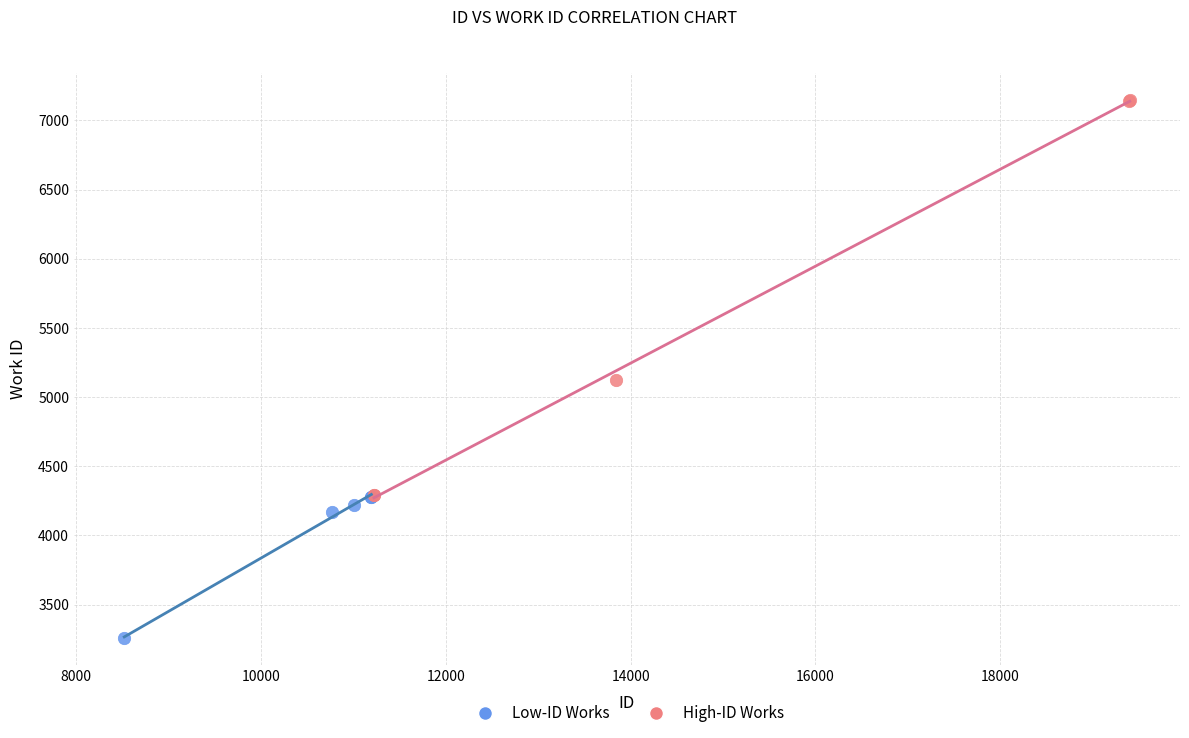

Which series reaches the minimum Y coordinate?

Low-ID Works